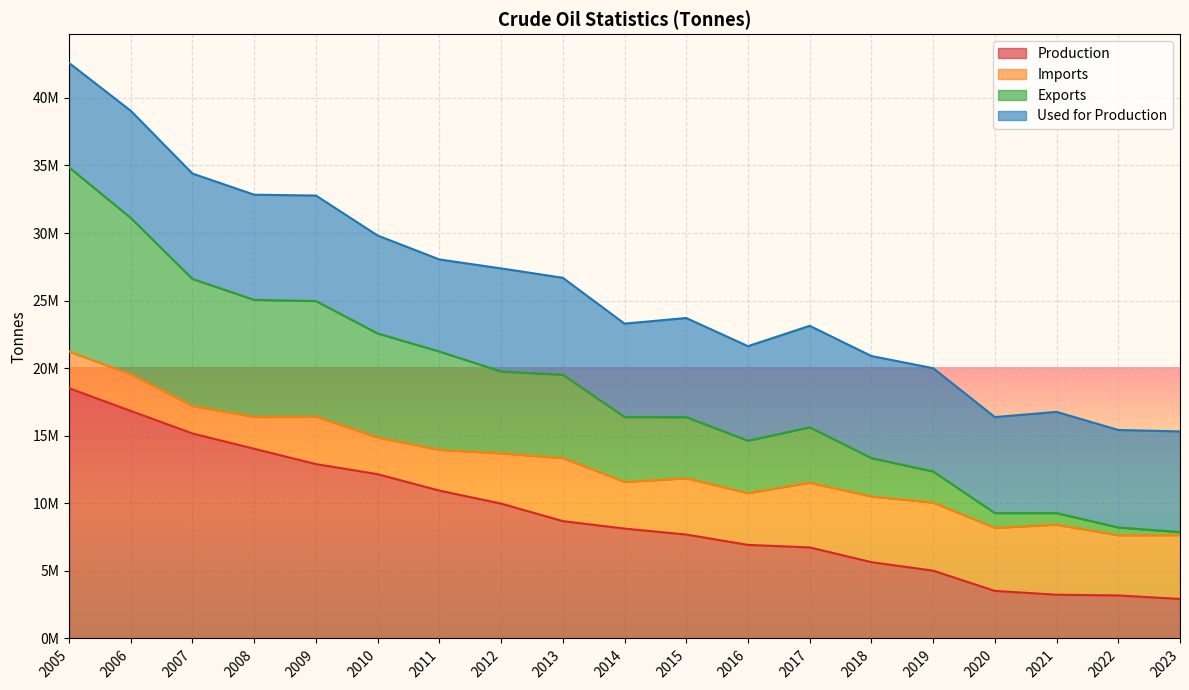

What is the value of the Production point at the 16th from the left?

3520207